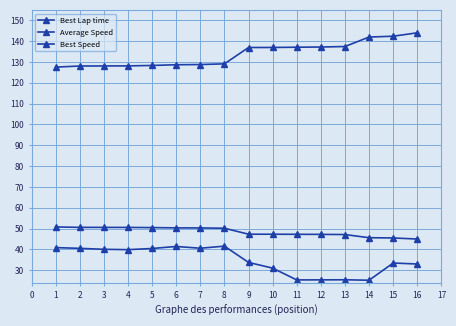

Count the number of categories in the chart.

16